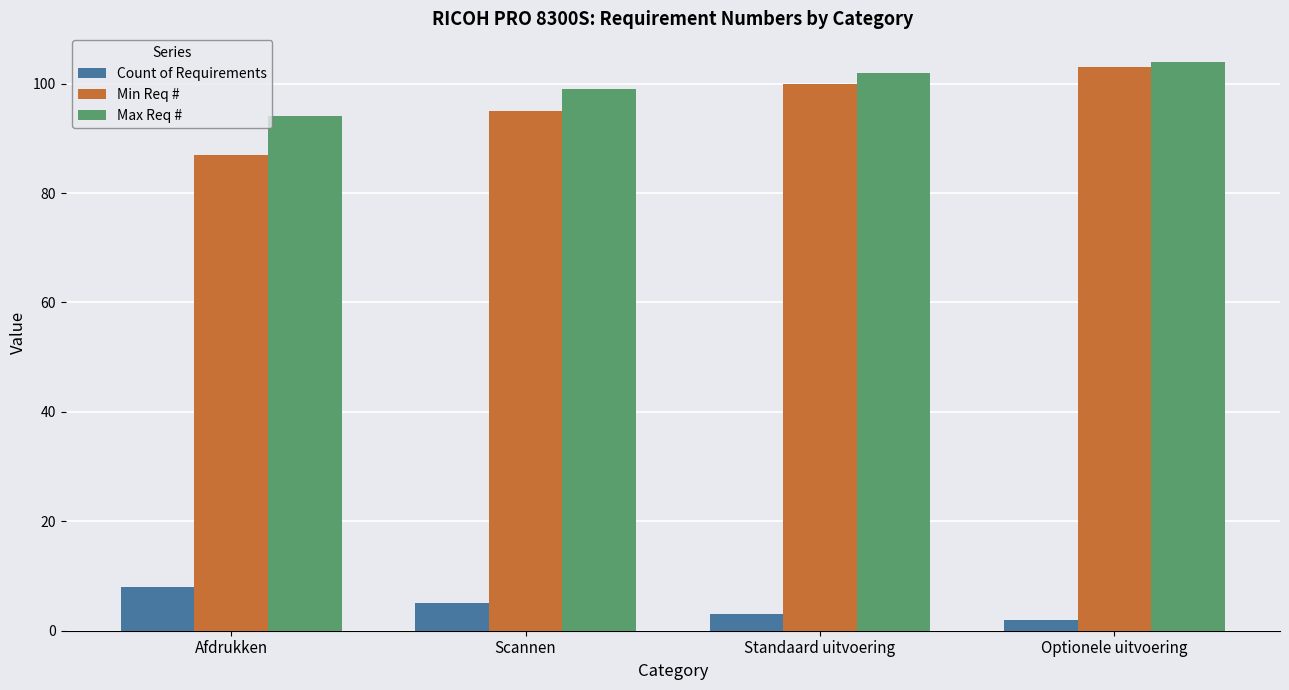

What is the difference between the highest and lowest values at Optionele uitvoering?

102